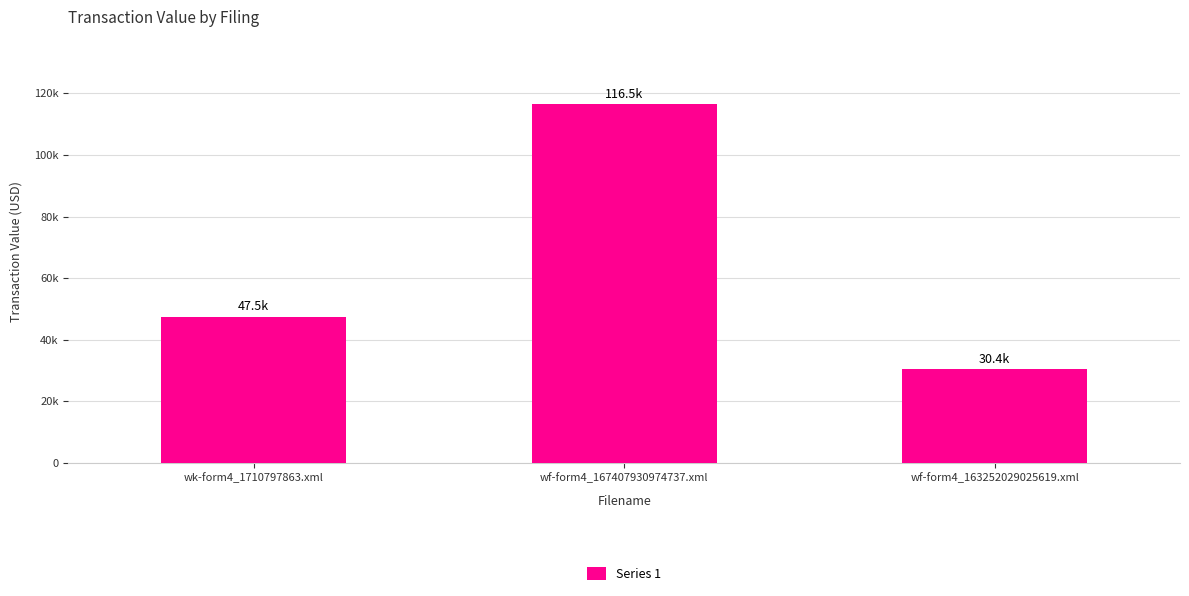

What is the sum of the values at wf-form4_167407930974737.xml and wk-form4_1710797863.xml?

164000